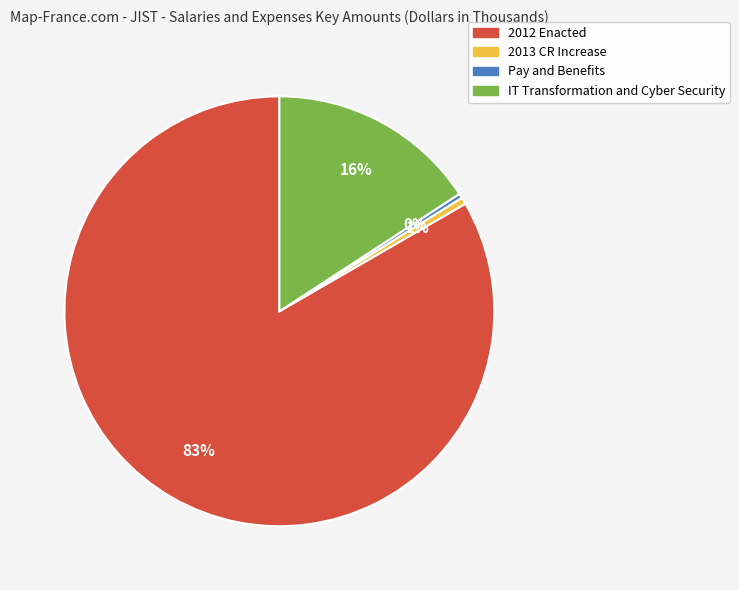

Which category accounts for the majority?

2012 Enacted